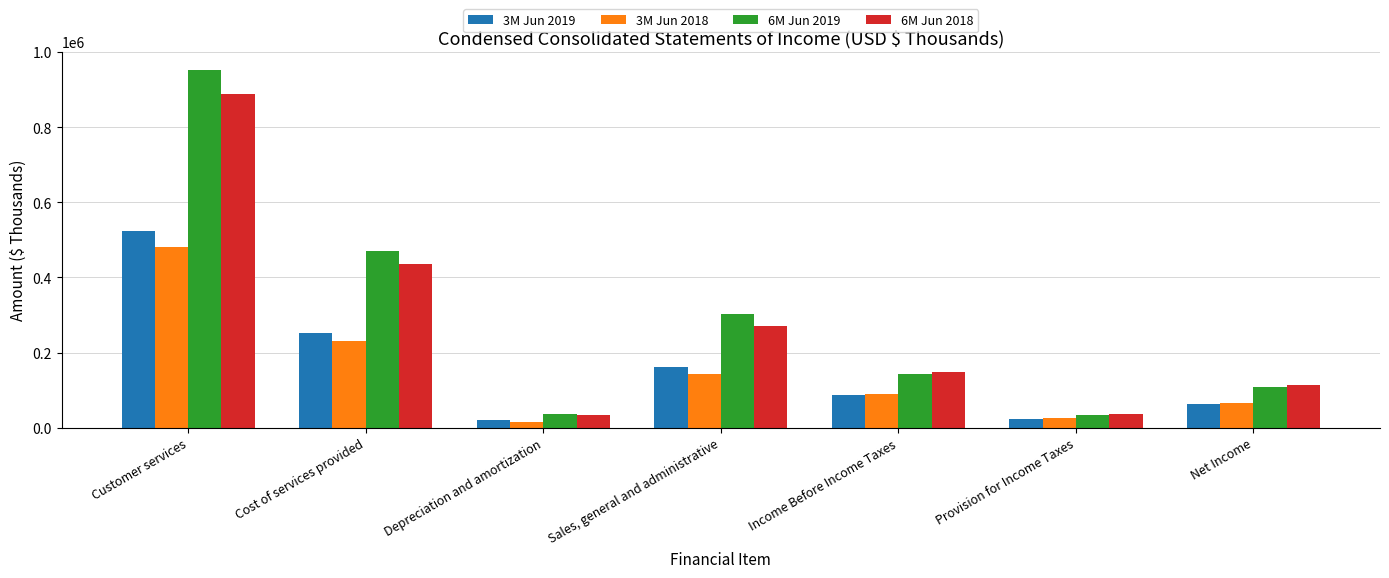

Is it true that 6M Jun 2019 equals 791818 at Cost of services provided?

False